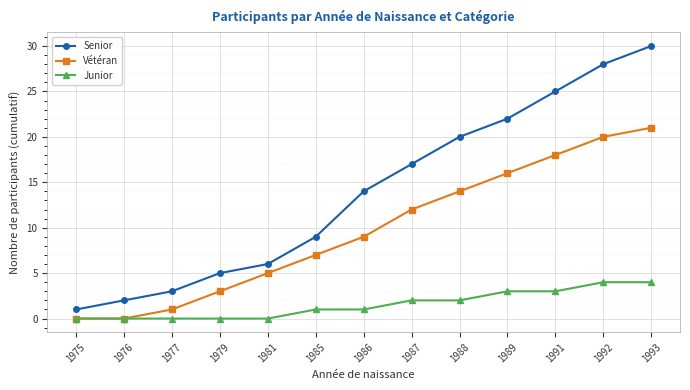

Reading right to left, list all the values displayed in this chart.

Senior: 1993=30	1992=28	1991=25	1989=22	1988=20	1987=17	1986=14	1985=9	1981=6	1979=5	1977=3	1976=2	1975=1
Vétéran: 1993=21	1992=20	1991=18	1989=16	1988=14	1987=12	1986=9	1985=7	1981=5	1979=3	1977=1	1976=0	1975=0
Junior: 1993=4	1992=4	1991=3	1989=3	1988=2	1987=2	1986=1	1985=1	1981=0	1979=0	1977=0	1976=0	1975=0